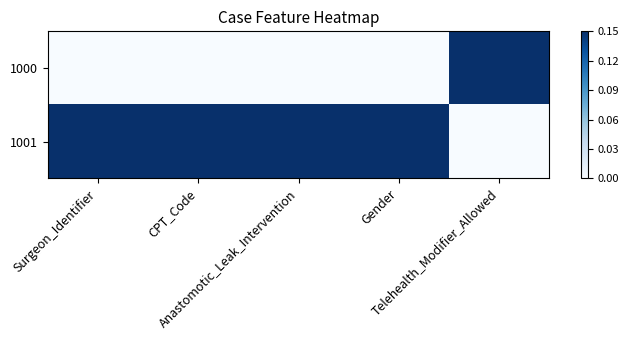

At Gender, list the series in order from smallest to largest.

1000, 1001